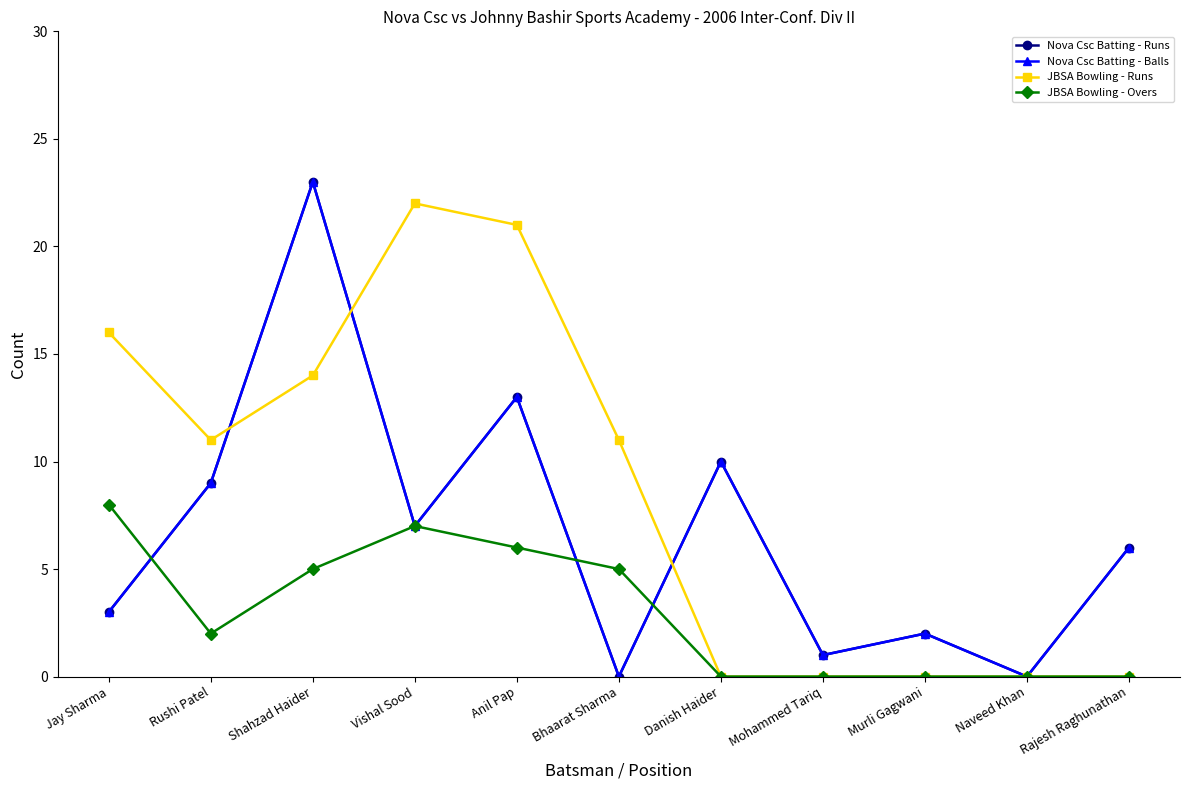

Which series has the largest total across all categories?

JBSA Bowling - Runs